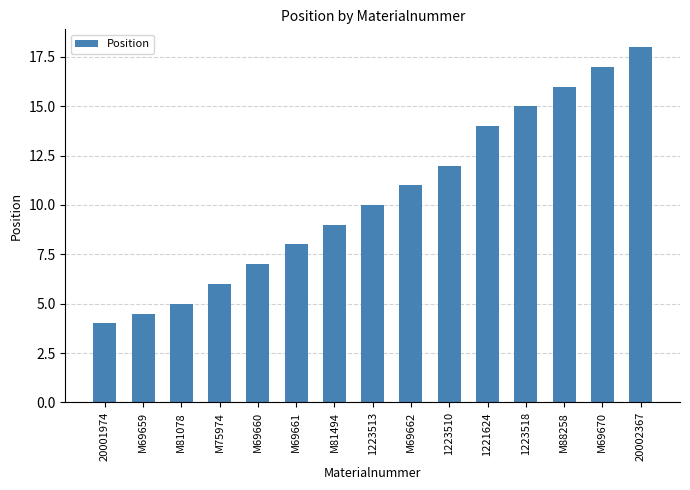

What value does the data have at 20002367?

18.0